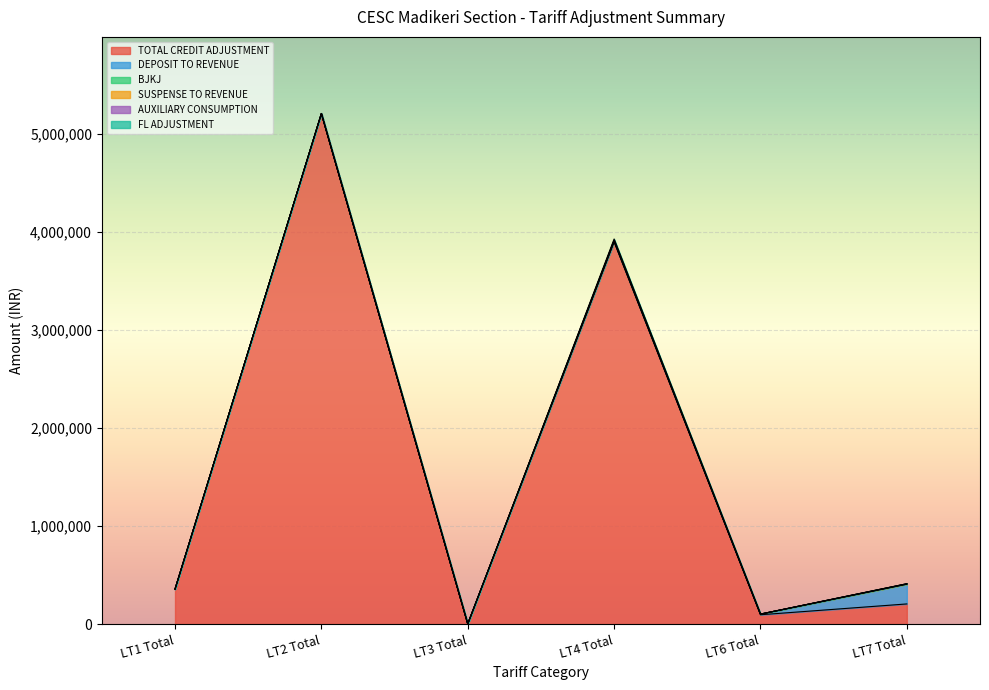

The value of BJKJ at LT2 Total is 0.0. True or false?

True